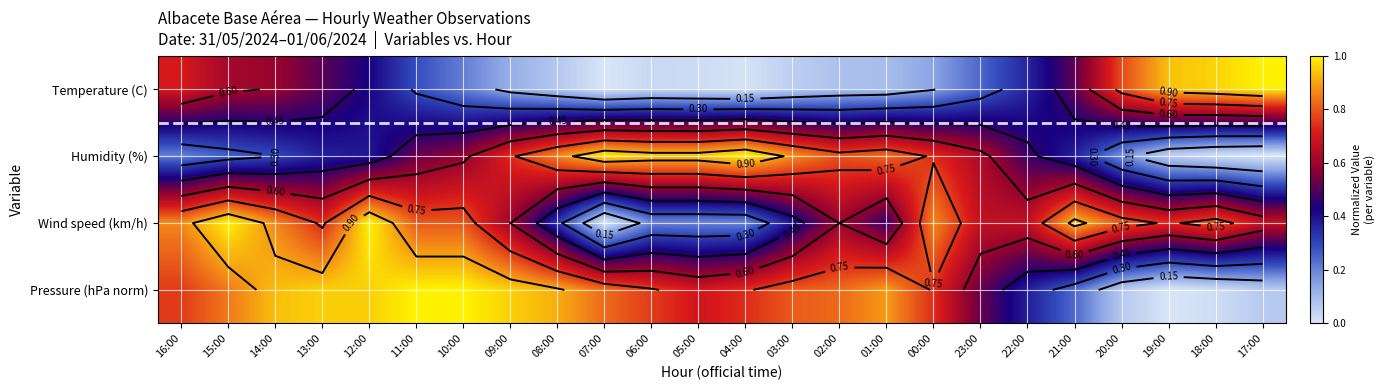

At how many categories does at least one series exceed 0?

24